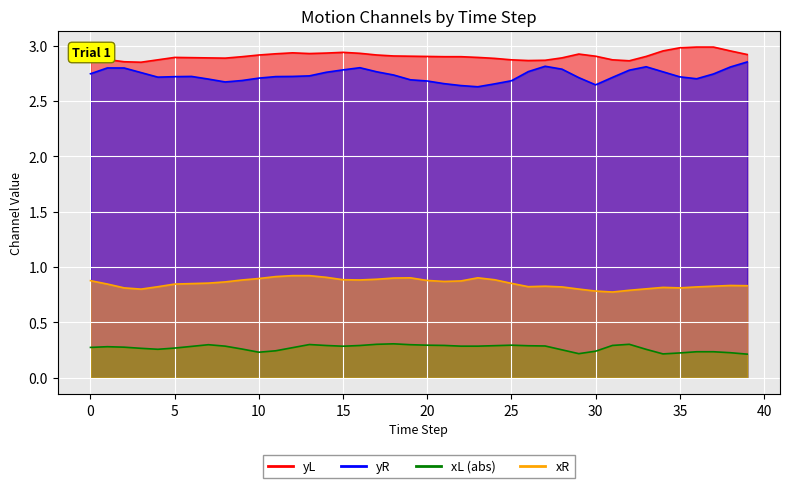

What is the spread (max minus min) of values at 25?

2.6